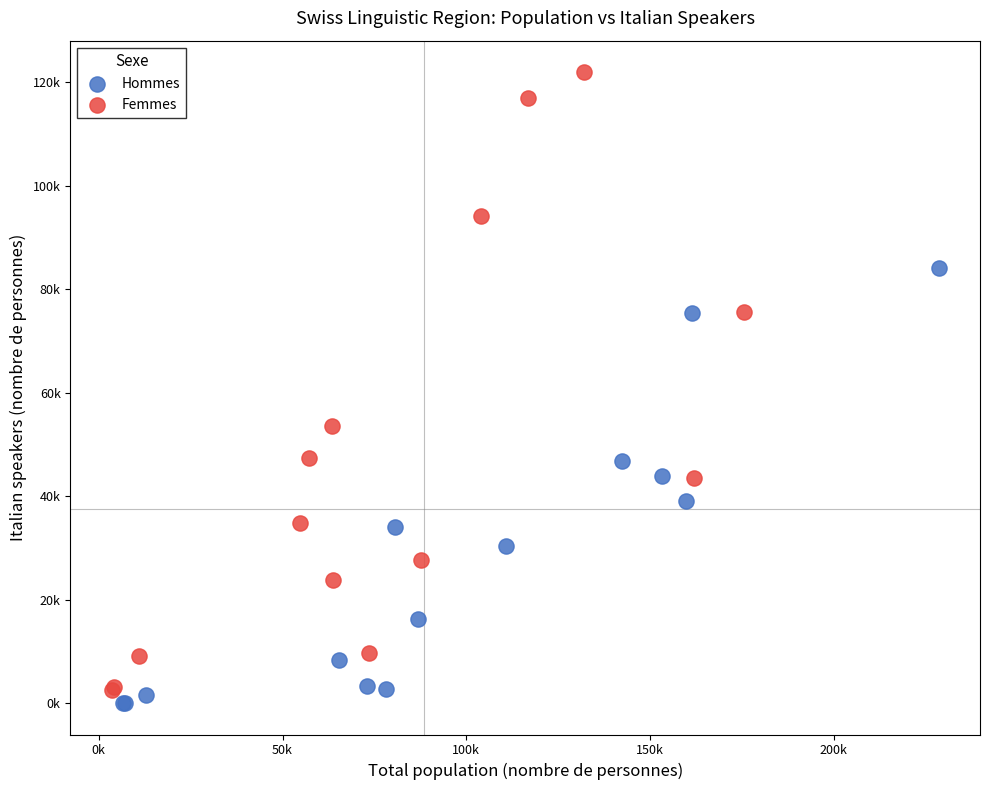

Which series contains the lowest Y value?

Hommes